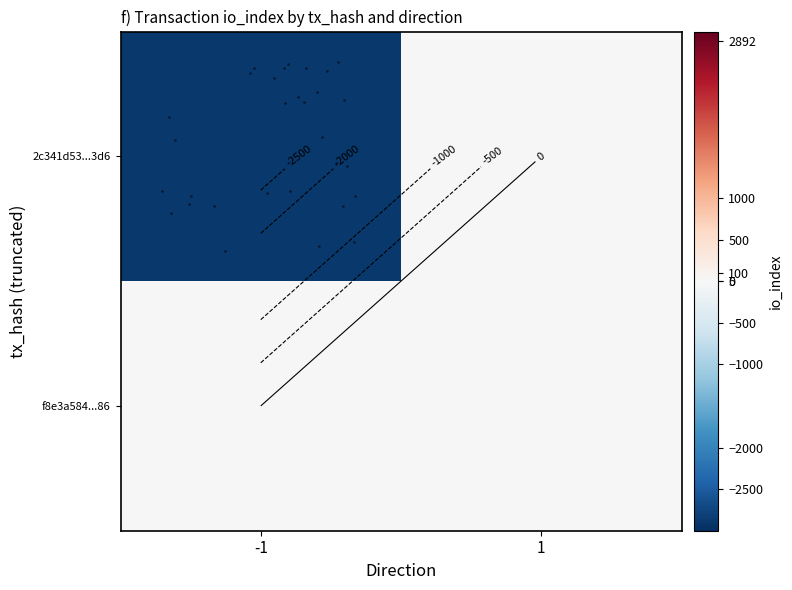

List the labels in order of row_0 value, smallest first.

-1, 1